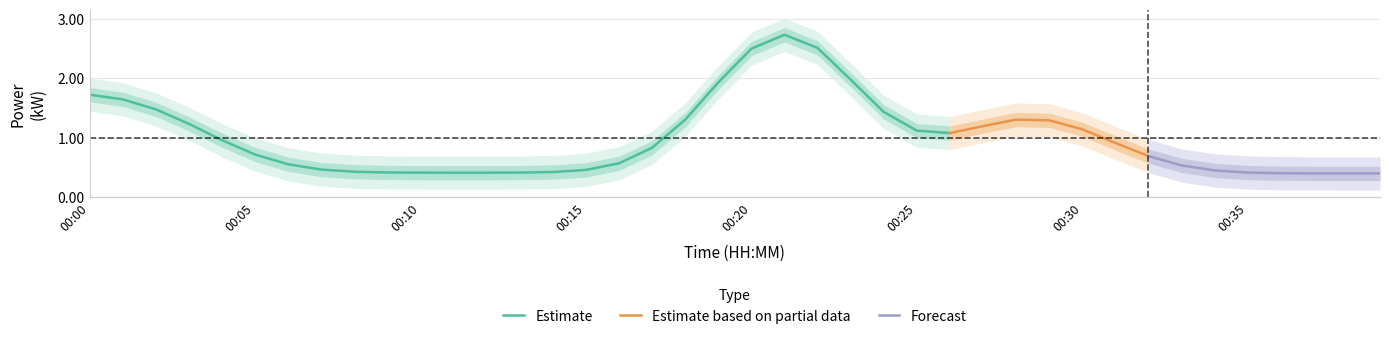

The Estimate series shows 0.7 at 00:05. True or false?

True